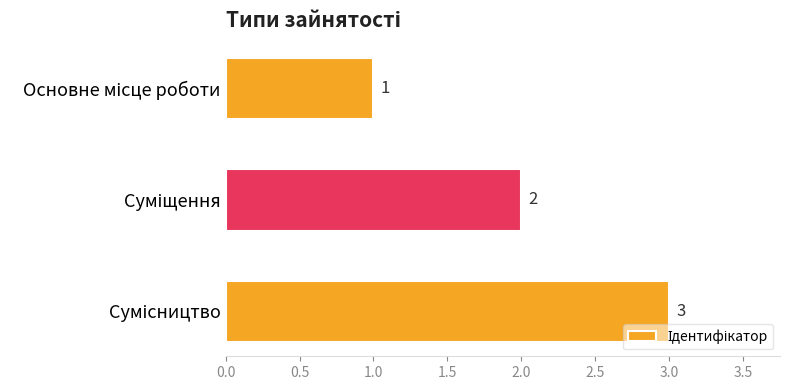

What is the sum of all values?

6